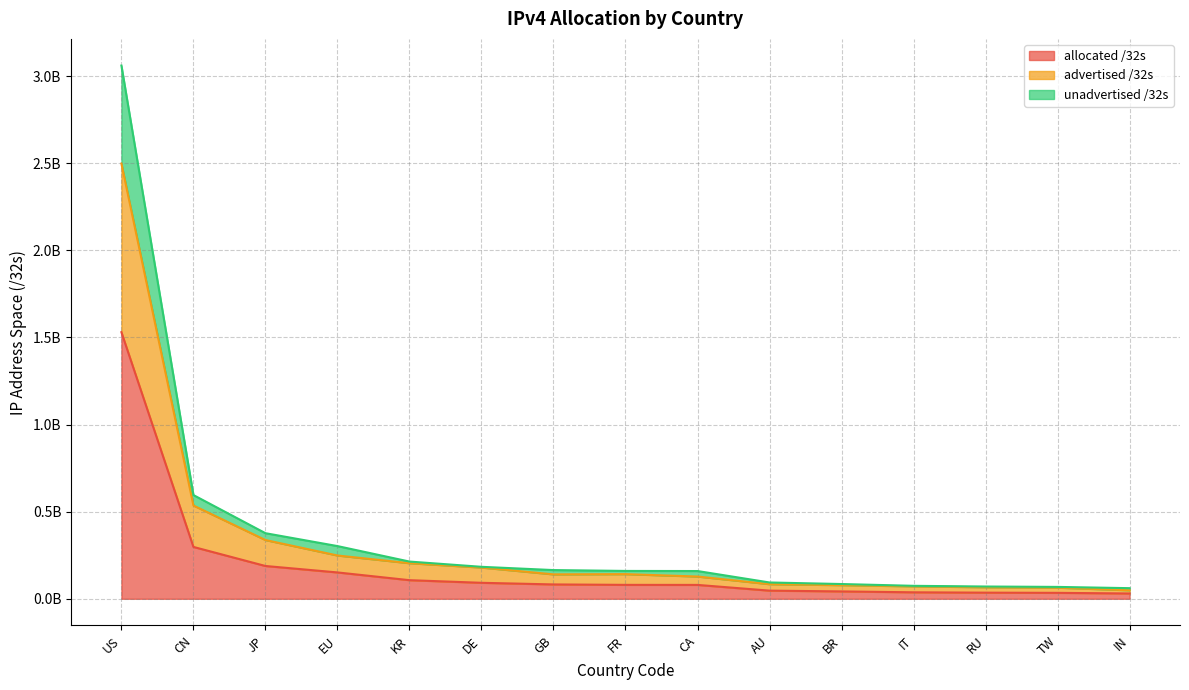

What is the difference between the allocated /32s values at TW and KR?

72722688